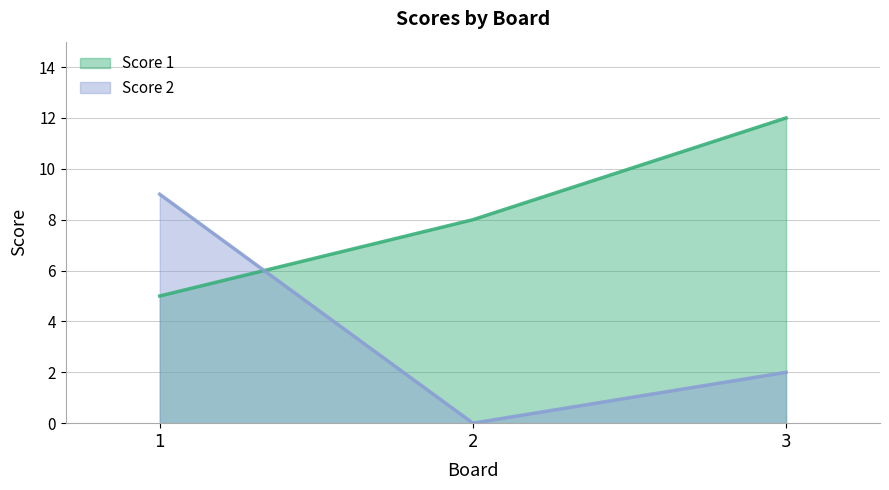

How many series are shown in this chart?

2